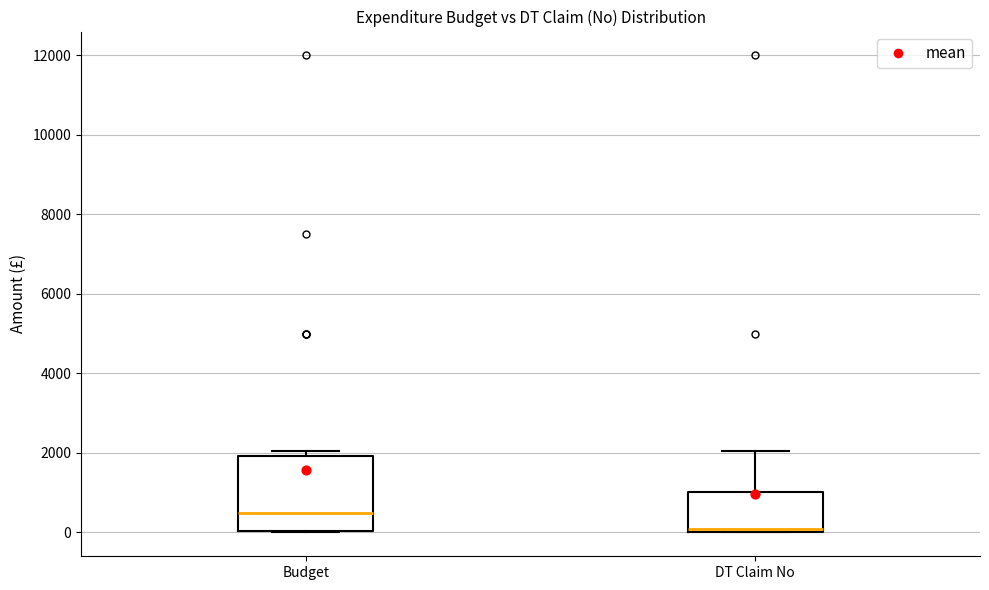

Reading left to right, transcribe this box plot: for each box, give where its median line is, the range the box spans, and where its two whiskers end, as read against the y-axis. The values are not printed on the chart, so give them approximately, as read against the axis.

Budget: median 600, box 0 to 2000, whiskers 0 to 2000 (just above the box's upper edge)
DT Claim No: median 0 (just above the box's lower edge), box 0 to 1000, whiskers 0 to 2000